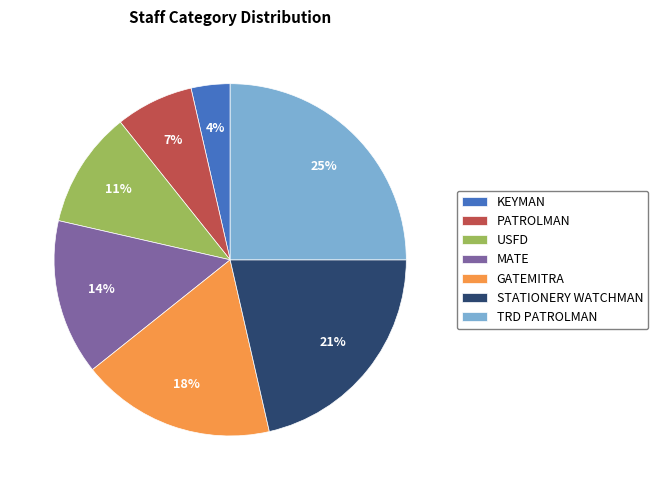

Combined, do TRD PATROLMAN and KEYMAN account for over 50%?

No